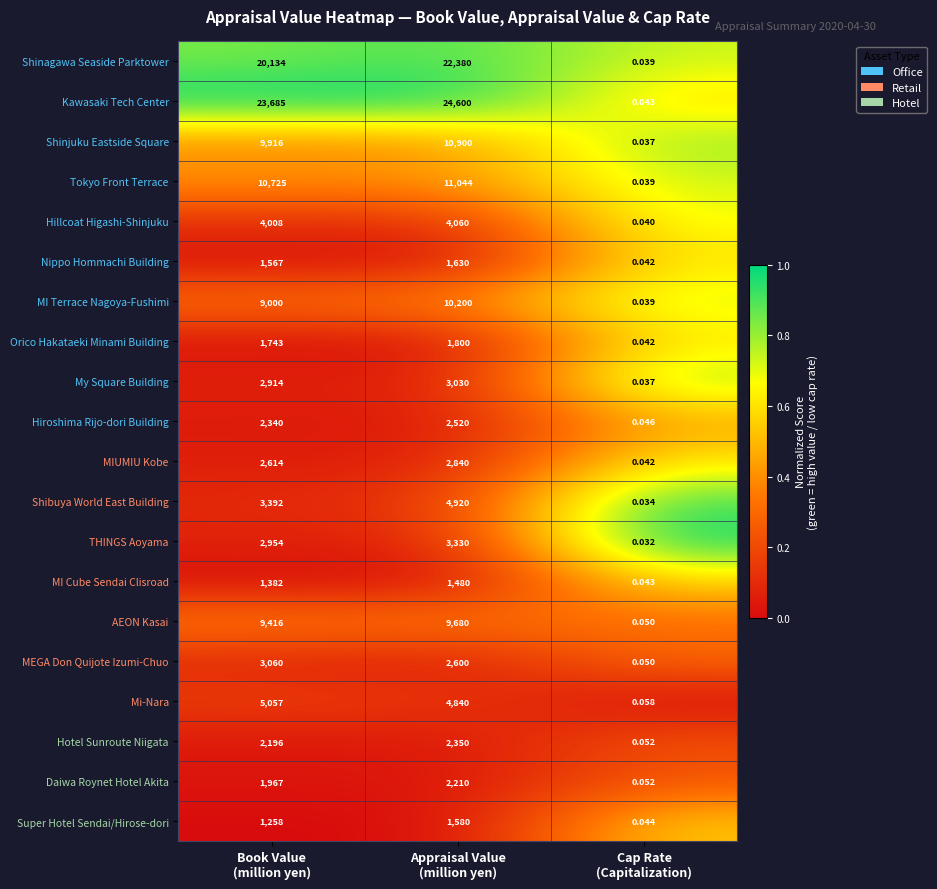

Rank the series by their maximum value, from lowest to highest.

MI Cube Sendai Clisroad, Super Hotel Sendai/Hirose-dori, Nippo Hommachi Building, Orico Hakataeki Minami Building, Daiwa Roynet Hotel Akita, Hotel Sunroute Niigata, Hiroshima Rijo-dori Building, MIUMIU Kobe, My Square Building, MEGA Don Quijote Izumi-Chuo, THINGS Aoyama, Hillcoat Higashi-Shinjuku, Shibuya World East Building, Mi-Nara, AEON Kasai, MI Terrace Nagoya-Fushimi, Shinjuku Eastside Square, Tokyo Front Terrace, Shinagawa Seaside Parktower, Kawasaki Tech Center